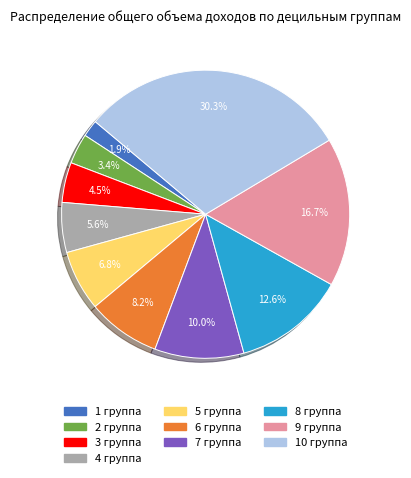

How many slices are in this pie chart?

10